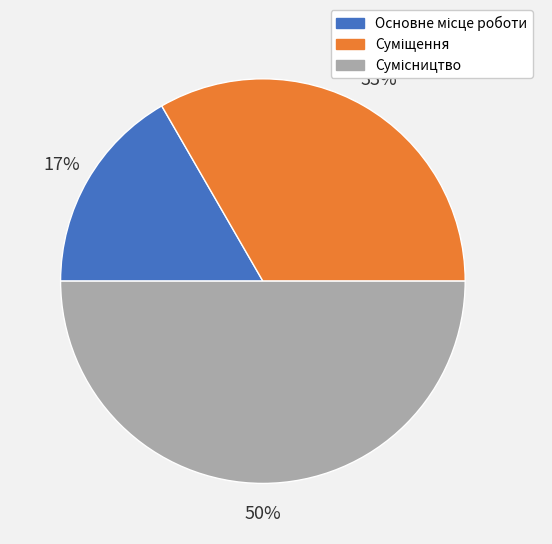

Count the number of slices in the pie.

3